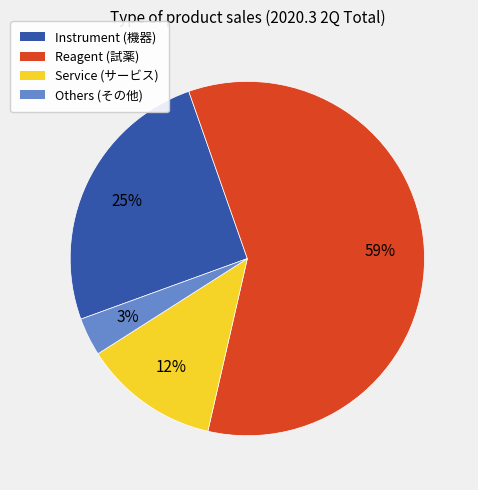

Rank the categories by value from highest to lowest.

Reagent, Instrument, Service, Others